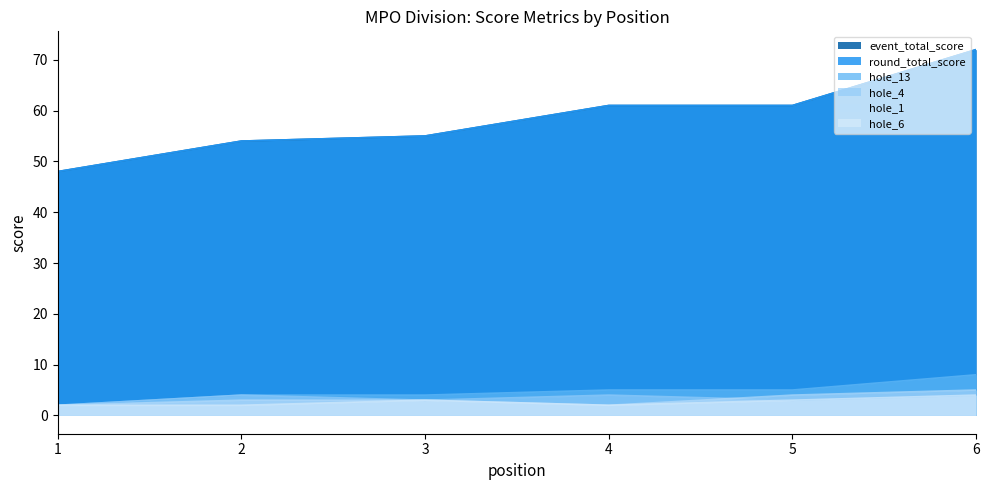

At which category does the chart reach its minimum across all series?

1